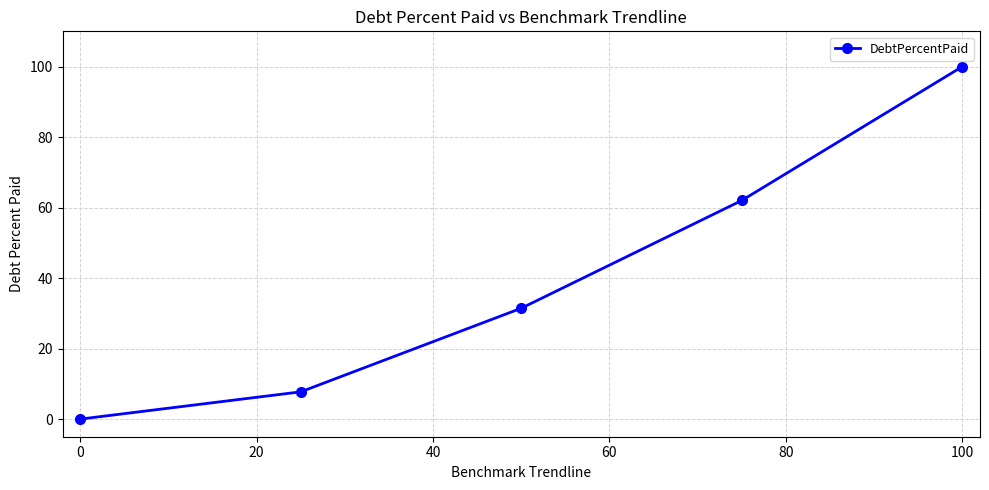

What is the difference between the second highest and second lowest values?

54.3